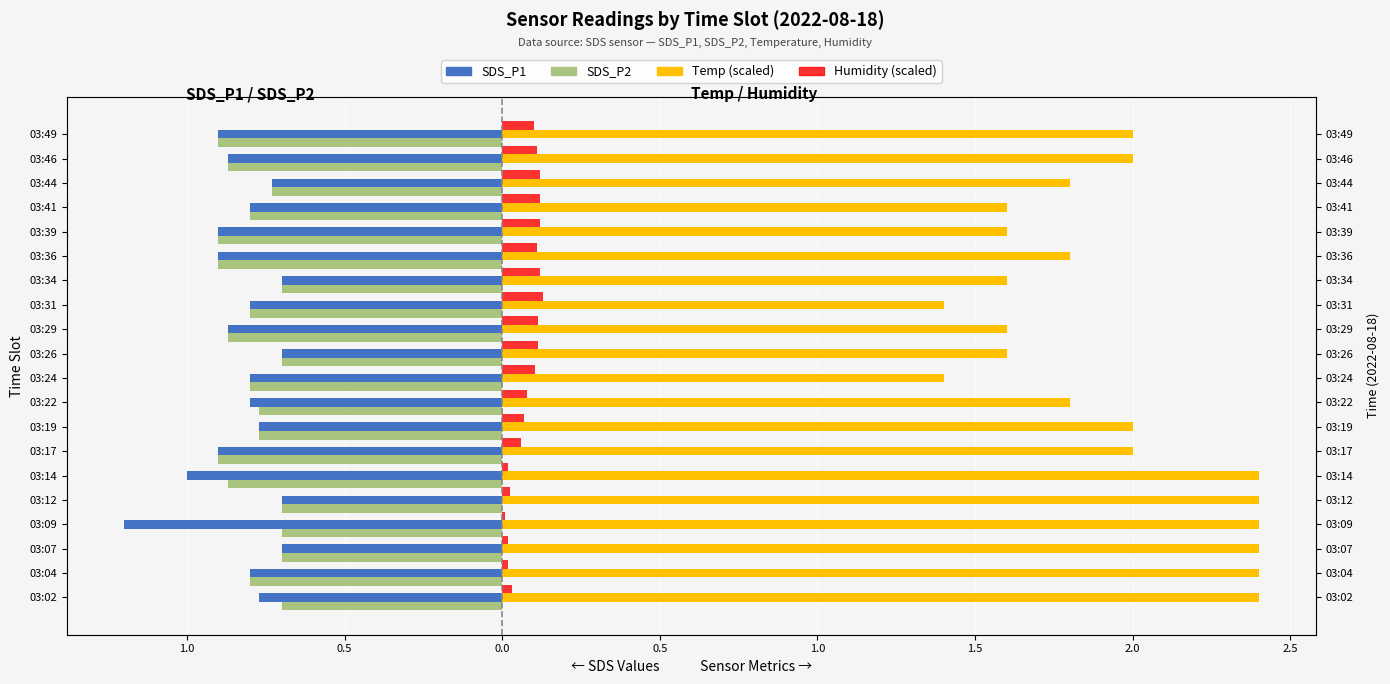

Are the bars grouped side by side (vs. stacked)?

Yes